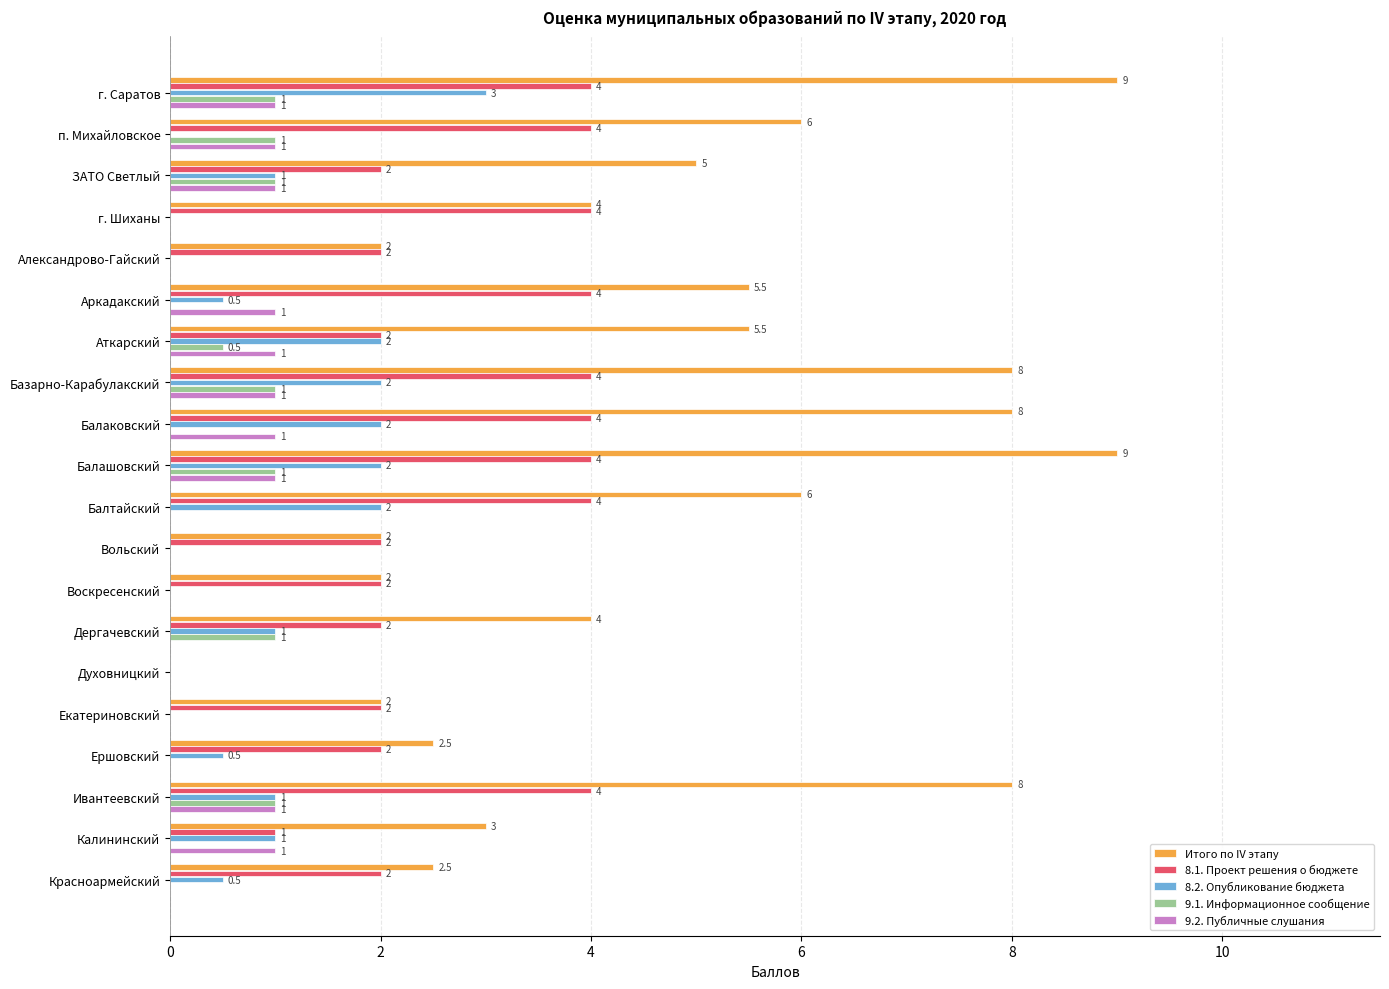

What is the sum of all 8.1. Проект решения о бюджете values?

55.0